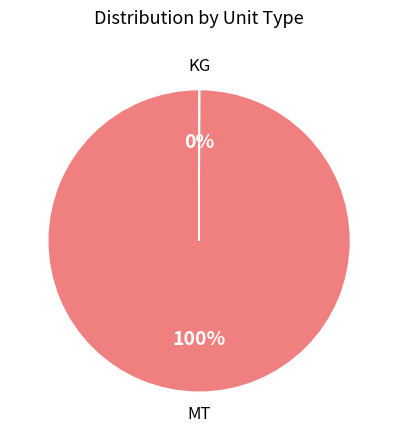

Is there a majority slice in this chart?

Yes